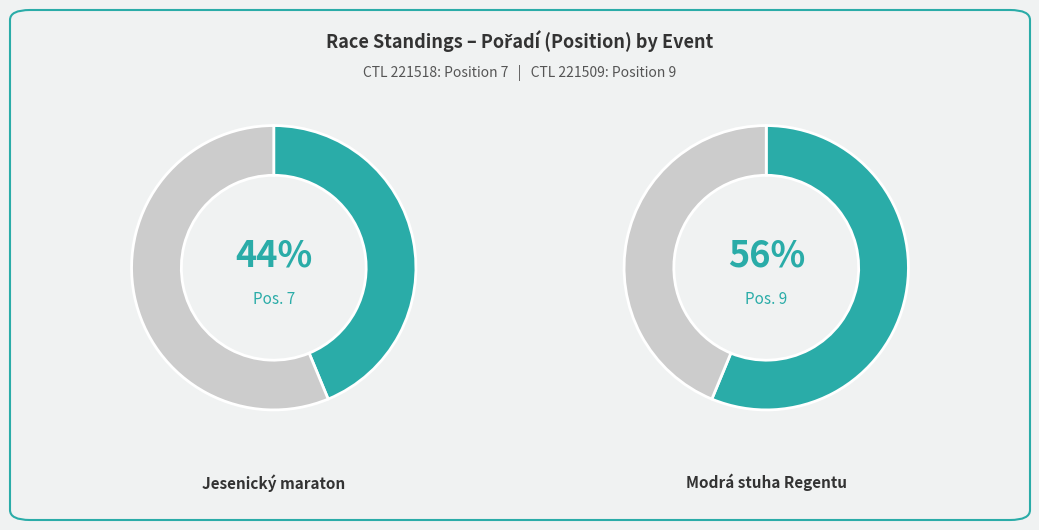

What is the largest slice in the pie chart?

221509